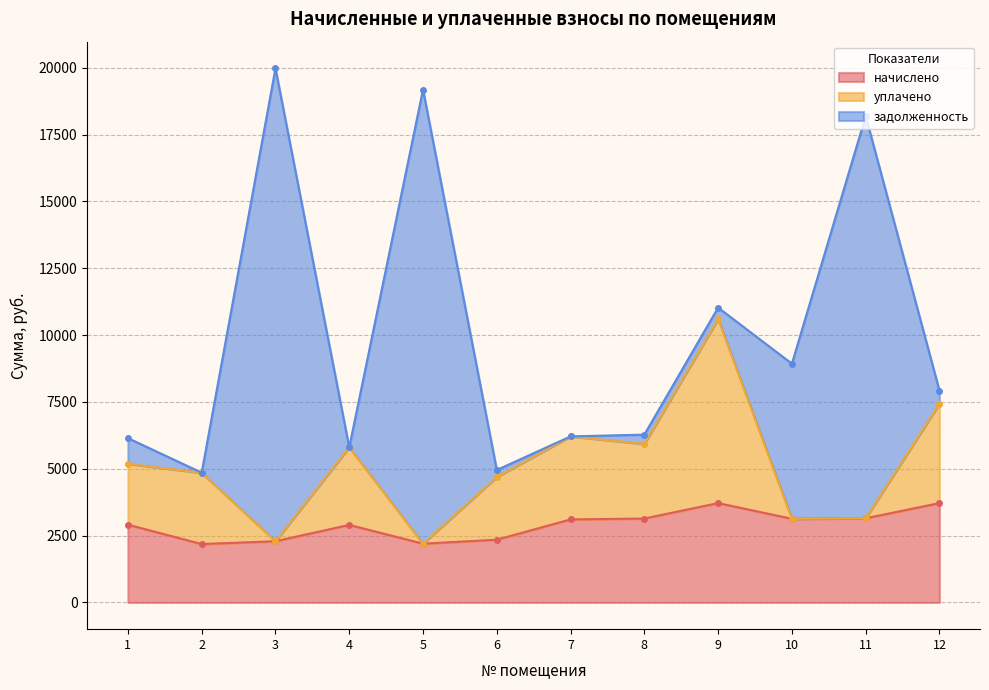

What is the sum of the уплачено values at 6 and 2?

9542.1